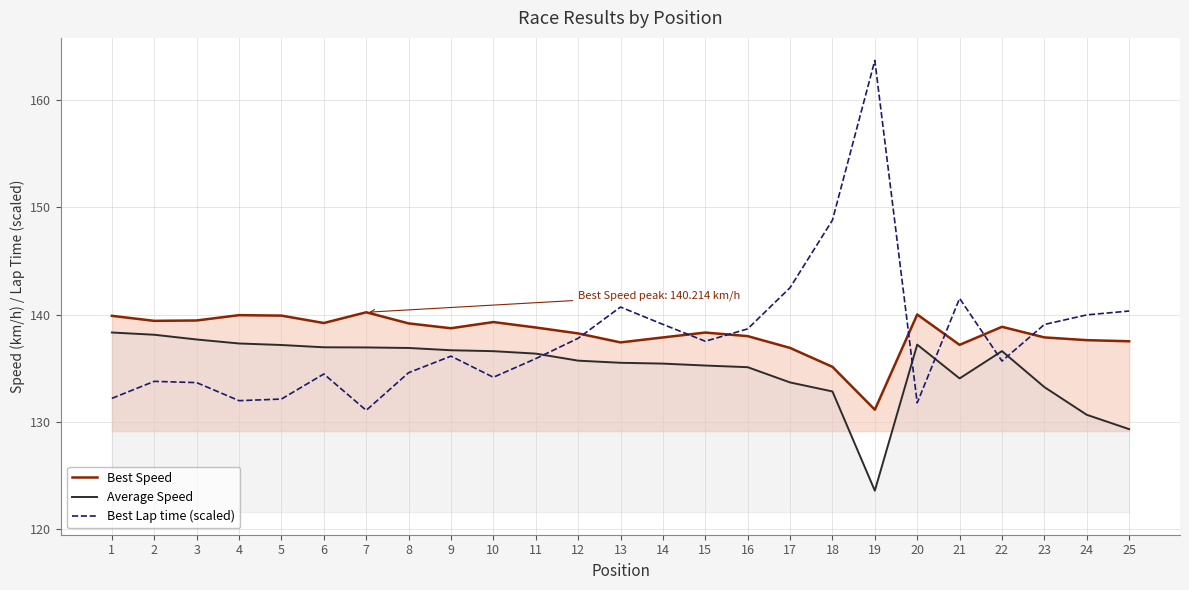

List the series in order of their peak value, highest first.

Best Lap time (scaled), Best Speed, Average Speed